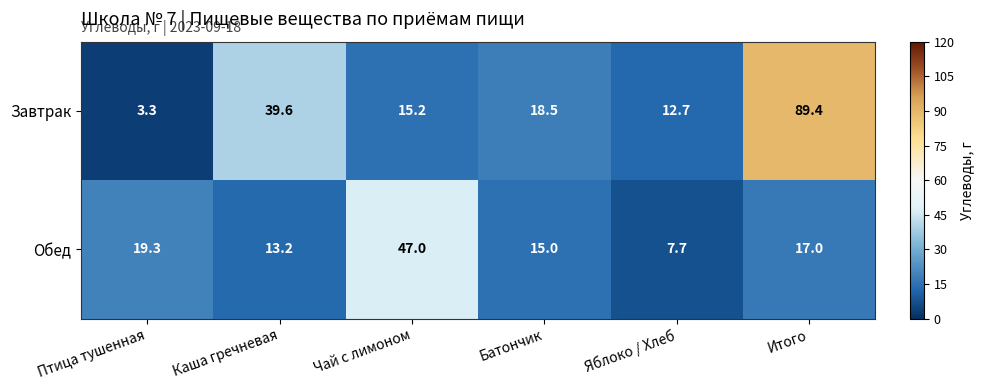

Rank the series at Каша гречневая from highest to lowest value.

Завтрак, Обед